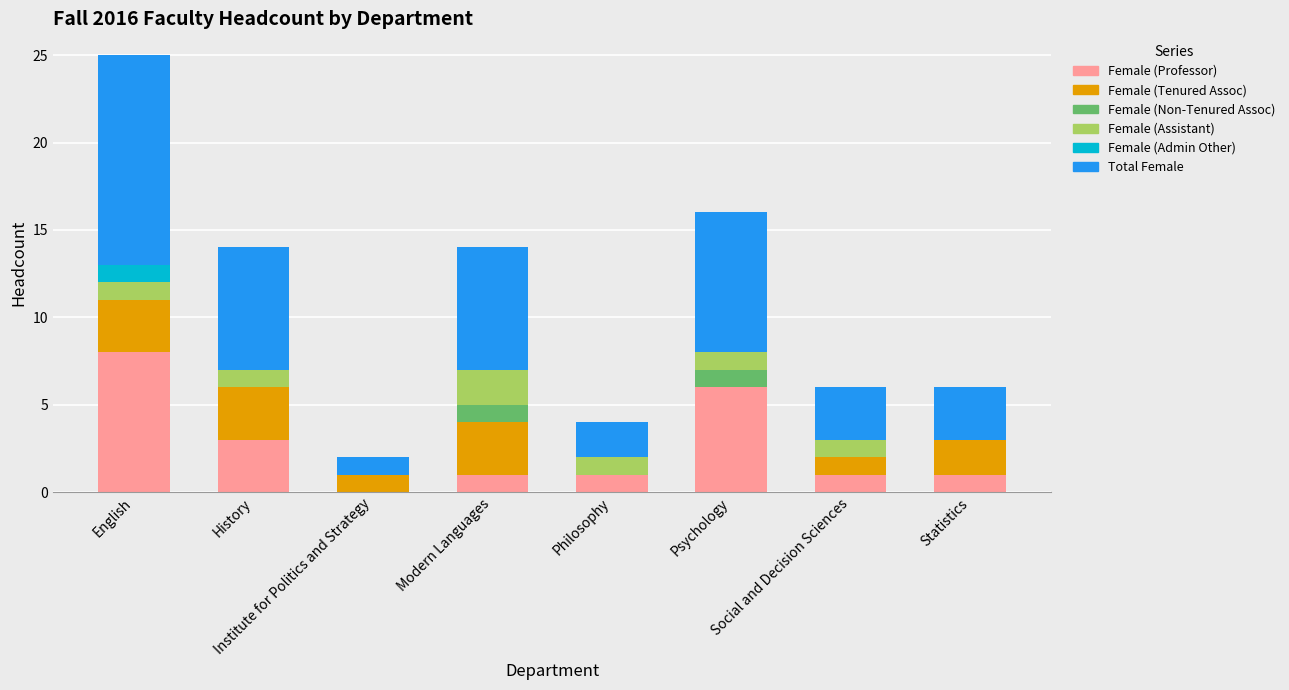

What is the maximum value for Female (Professor)?

8